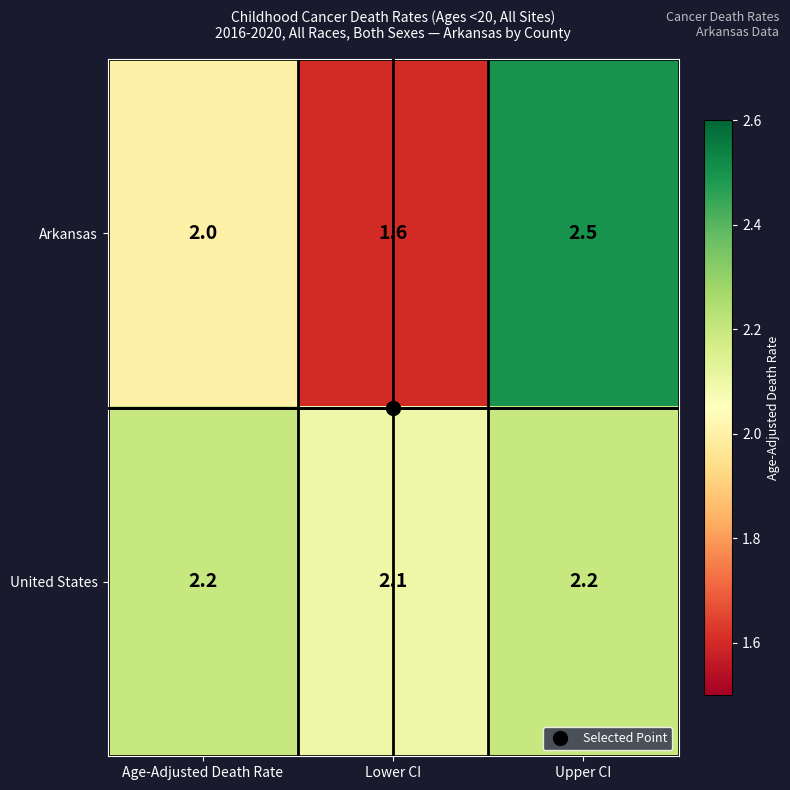

What is the spread (max minus min) of values at Upper CI?

0.3